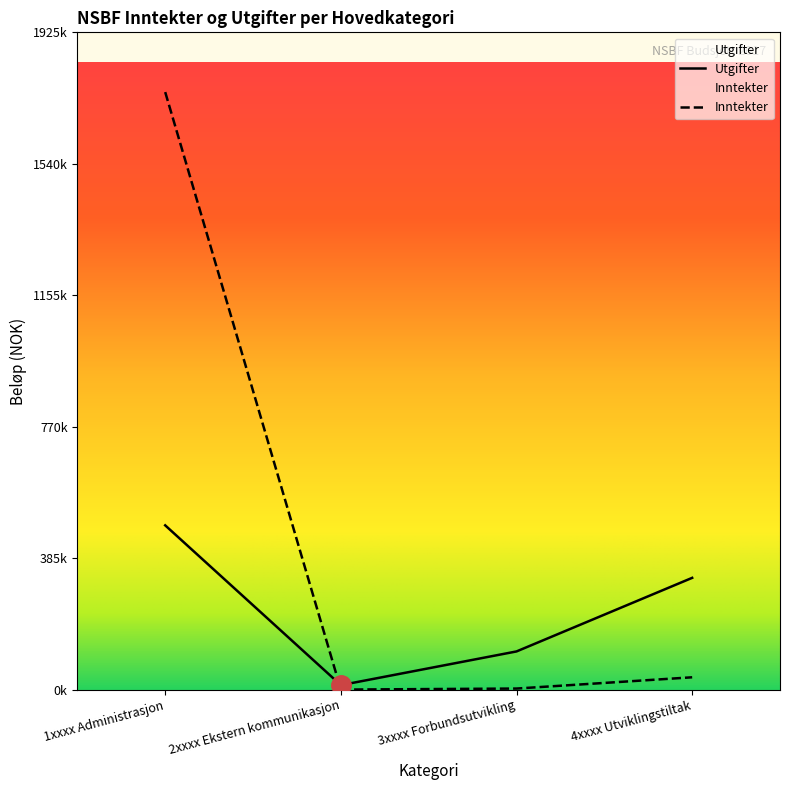

List the series in order of their peak value, lowest first.

Utgifter, Inntekter